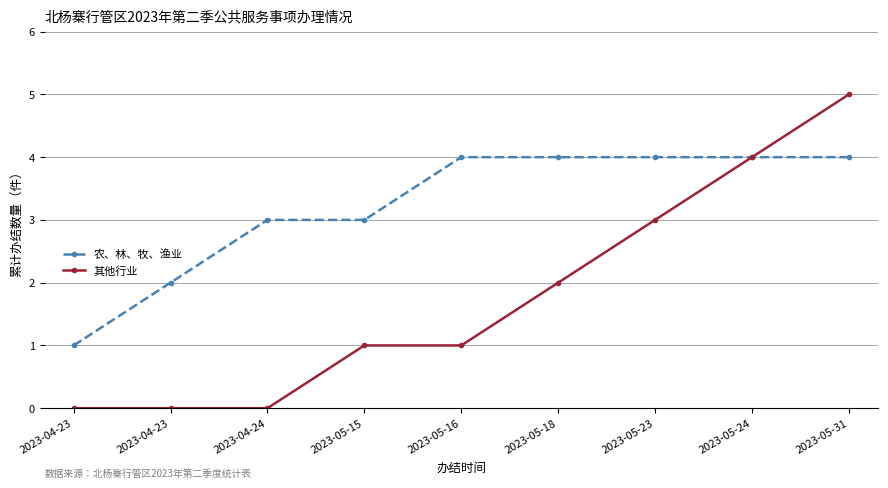

What is the difference between the highest and lowest values at 2023-05-31?

1